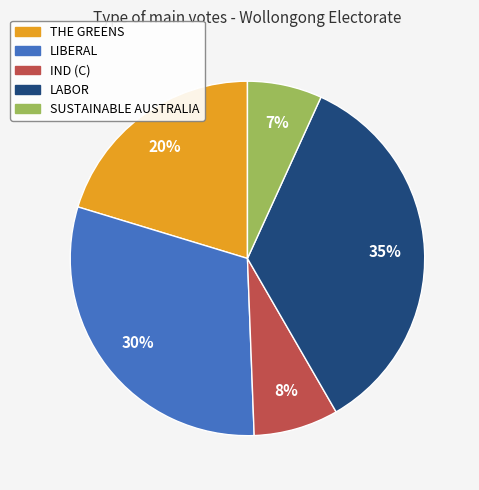

Which has a higher value, IND (C) or LABOR?

LABOR